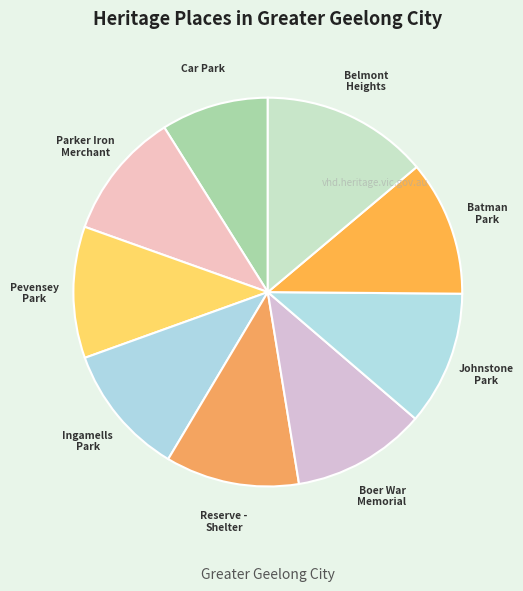

Is there any slice that represents more than half of the pie?

No